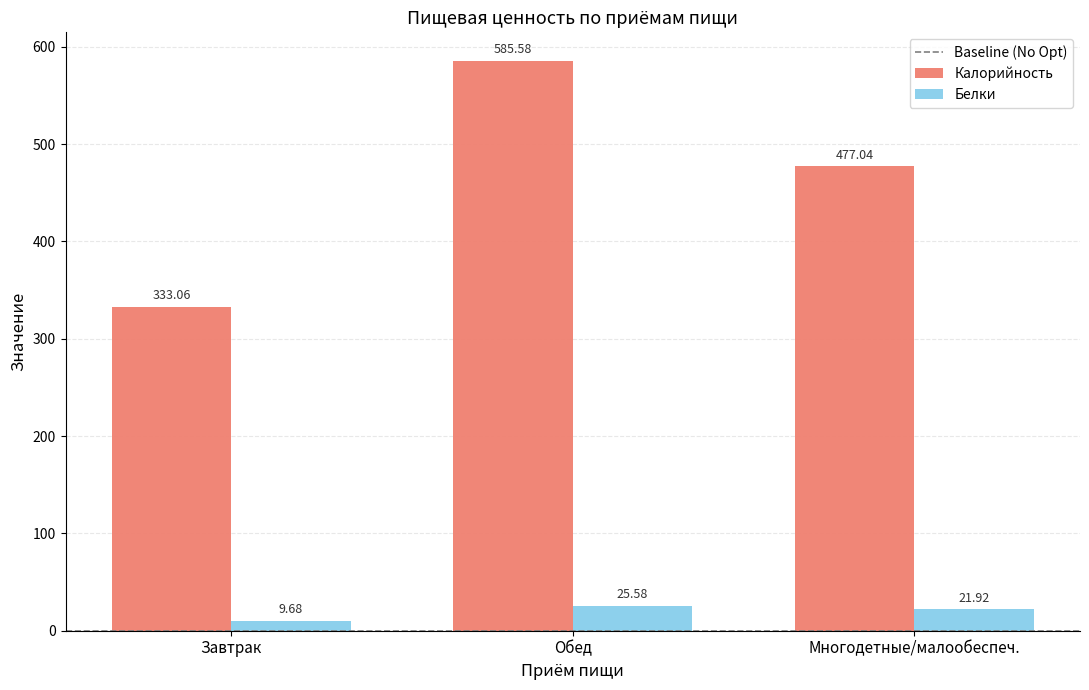

What is the label of the 1st bar from the left?

Завтрак